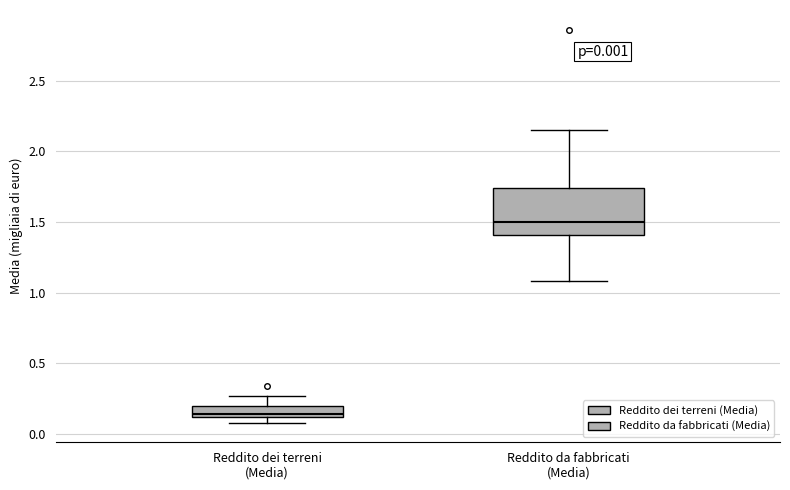

Which box's median line is the highest?

Reddito da fabbricati (Media)